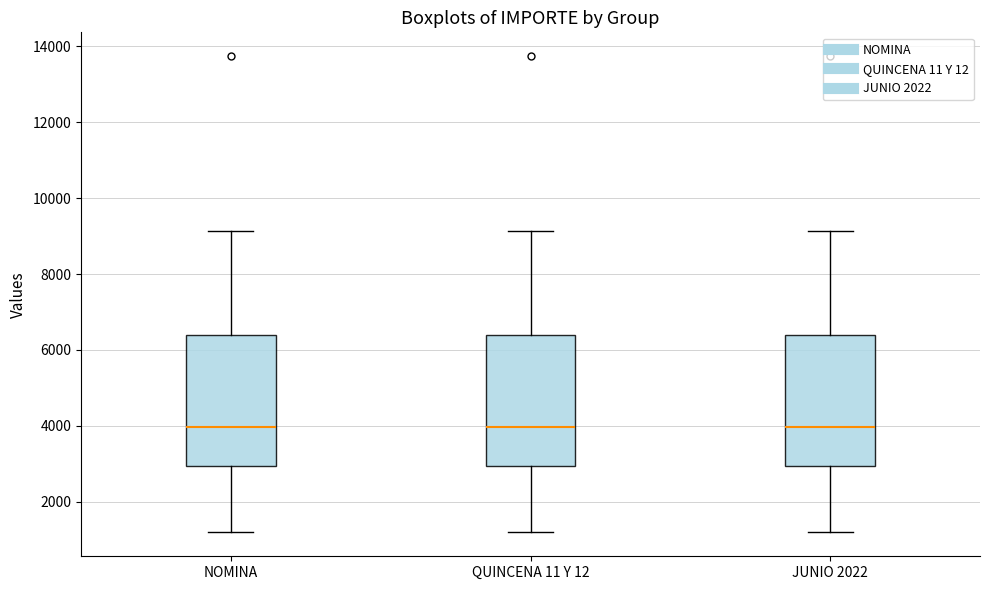

Reading left to right, read every box against the y-axis: the position of its median line, the range the box covers, and the ends of its whiskers. The values are not printed on the chart, so give them approximately, as read against the axis.

NOMINA: median 4000, box 3000 to 6400, whiskers 1200 to 9200
QUINCENA 11 Y 12: median 4000, box 3000 to 6400, whiskers 1200 to 9200
JUNIO 2022: median 4000, box 3000 to 6400, whiskers 1200 to 9200